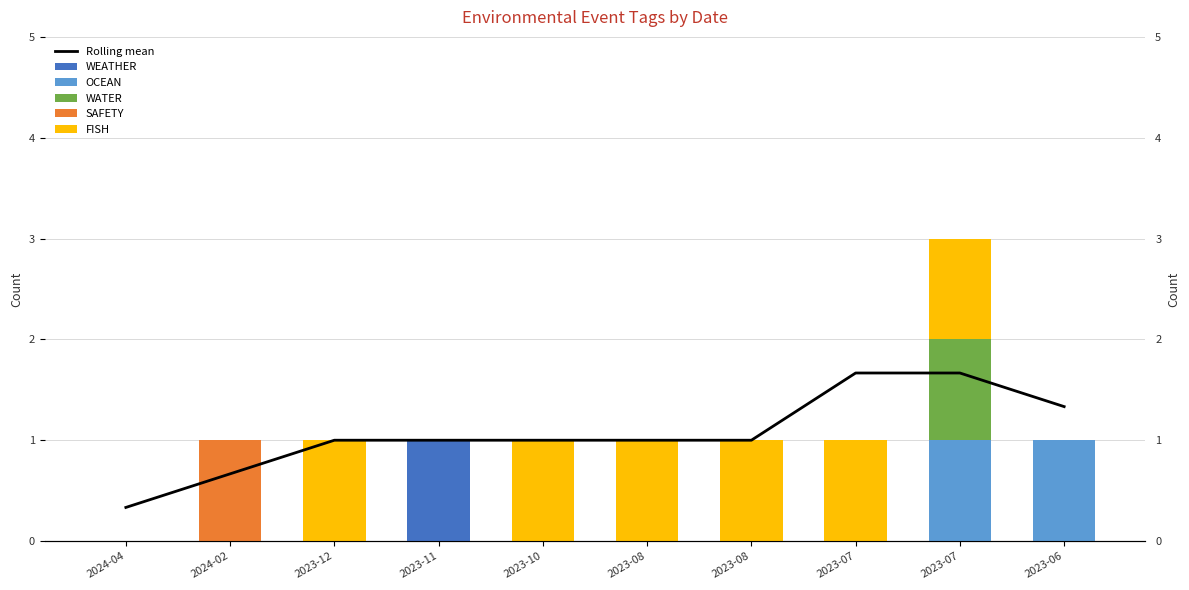

Count the Rolling mean values in the range 1 to 2.

8